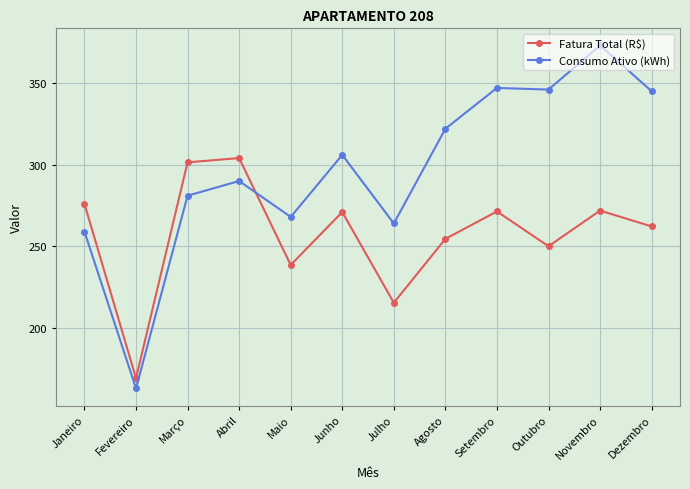

In Consumo Ativo (kWh), how many points are lower than both neighbors (excluding endpoints)?

4